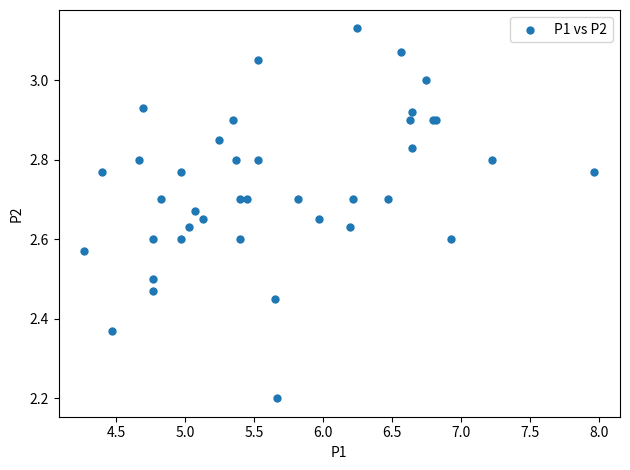

What Y value in the scatter plot is closest to 2?

2.2